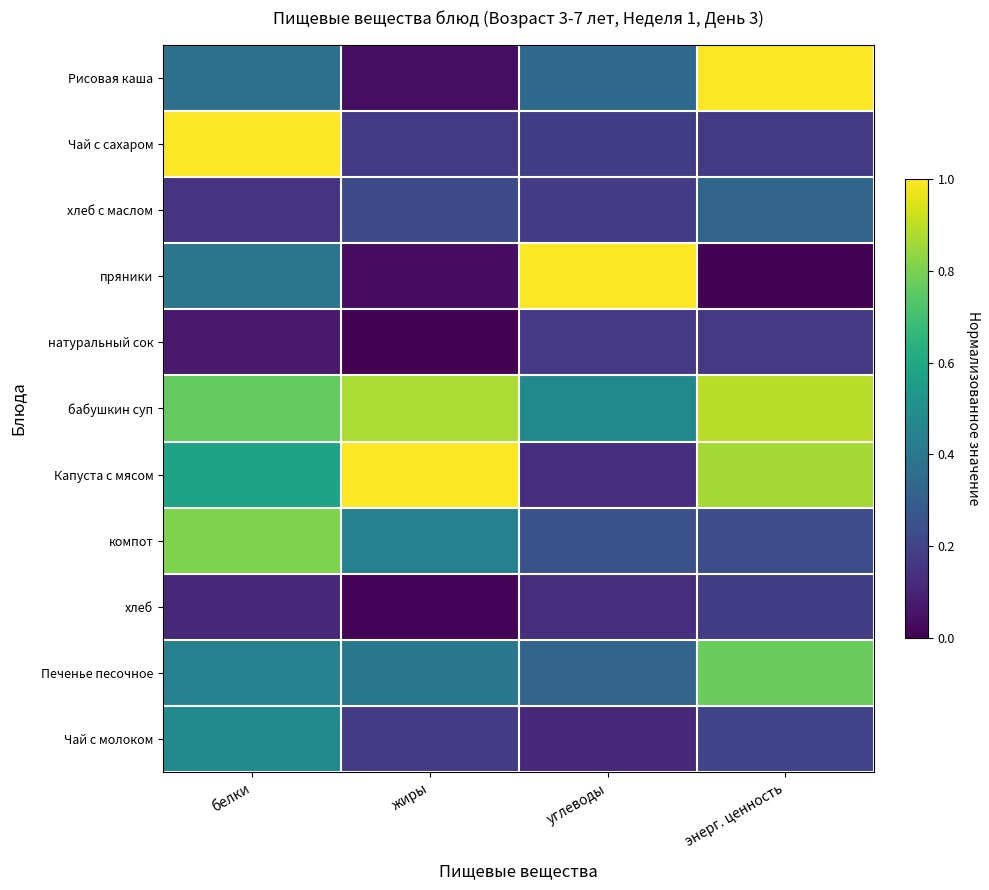

How many distinct data groups are displayed?

11